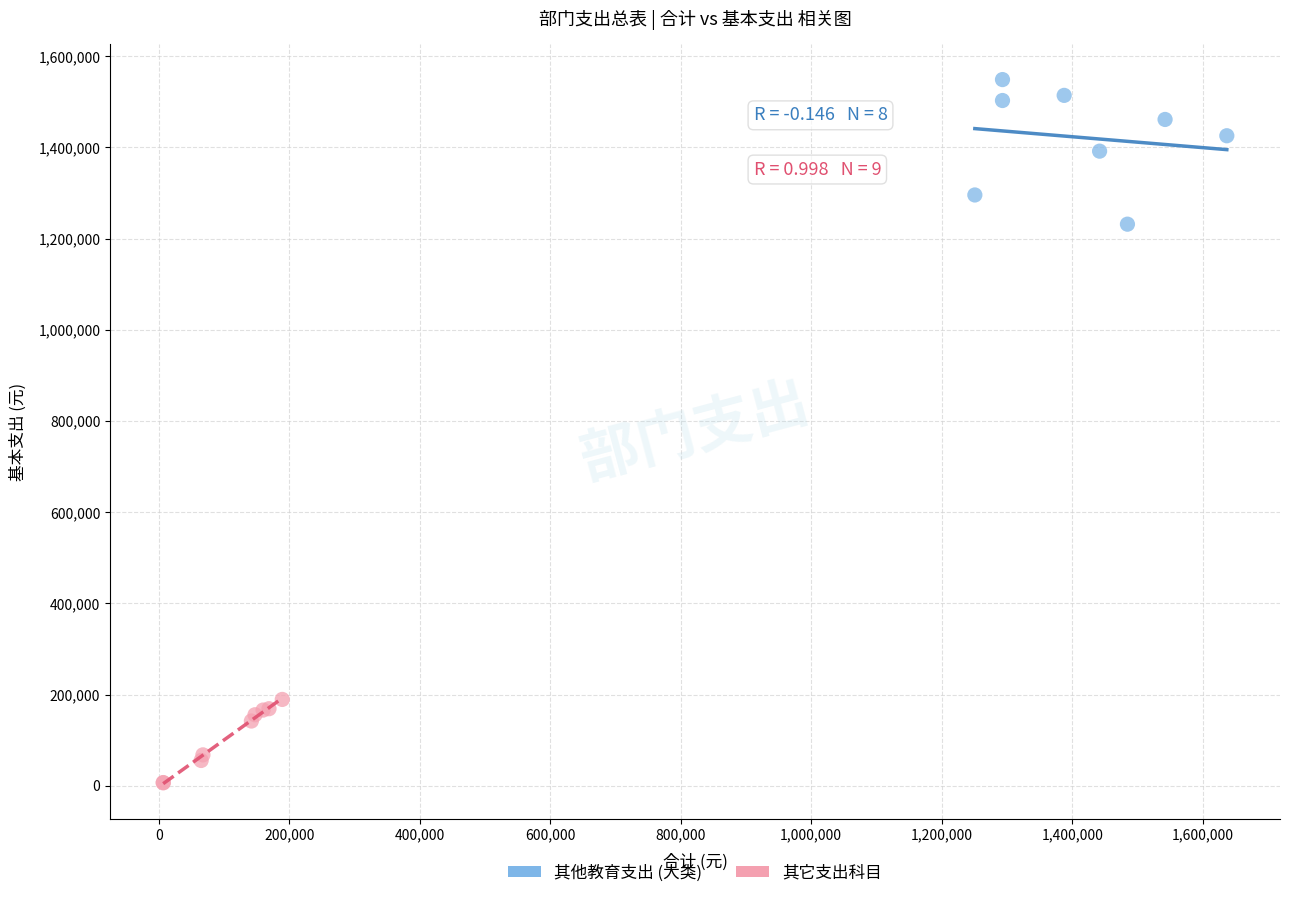

Which series reaches the minimum Y coordinate?

其它支出科目